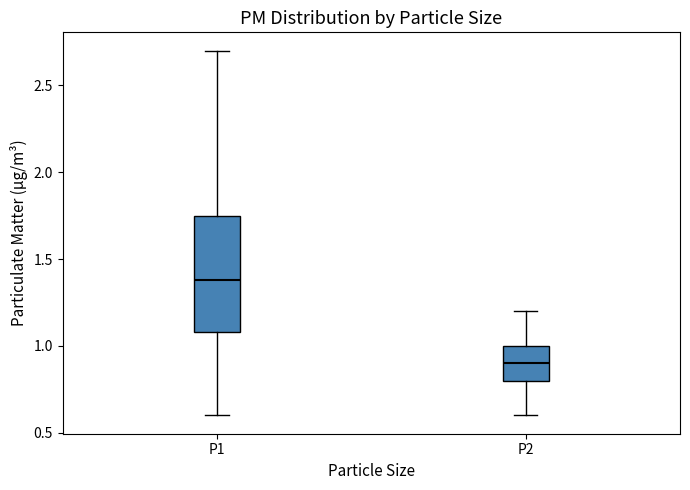

Reading left to right, read every box against the y-axis: the position of its median line, the range the box covers, and the ends of its whiskers. The values are not printed on the chart, so give them approximately, as read against the axis.

P1: median 1.40, box 1.10 to 1.75, whiskers 0.60 to 2.70
P2: median 0.90, box 0.80 to 1.00, whiskers 0.60 to 1.20